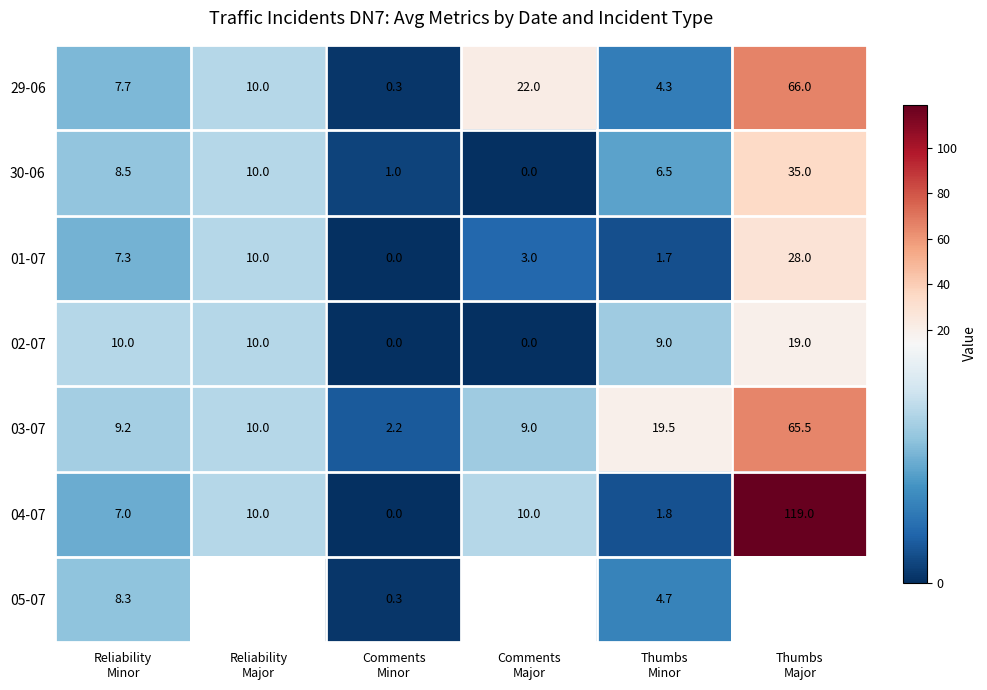

Rank the categories by 03-07 value from lowest to highest.

Comments Minor, Comments Major, Reliability Minor, Reliability Major, Thumbs Minor, Thumbs Major